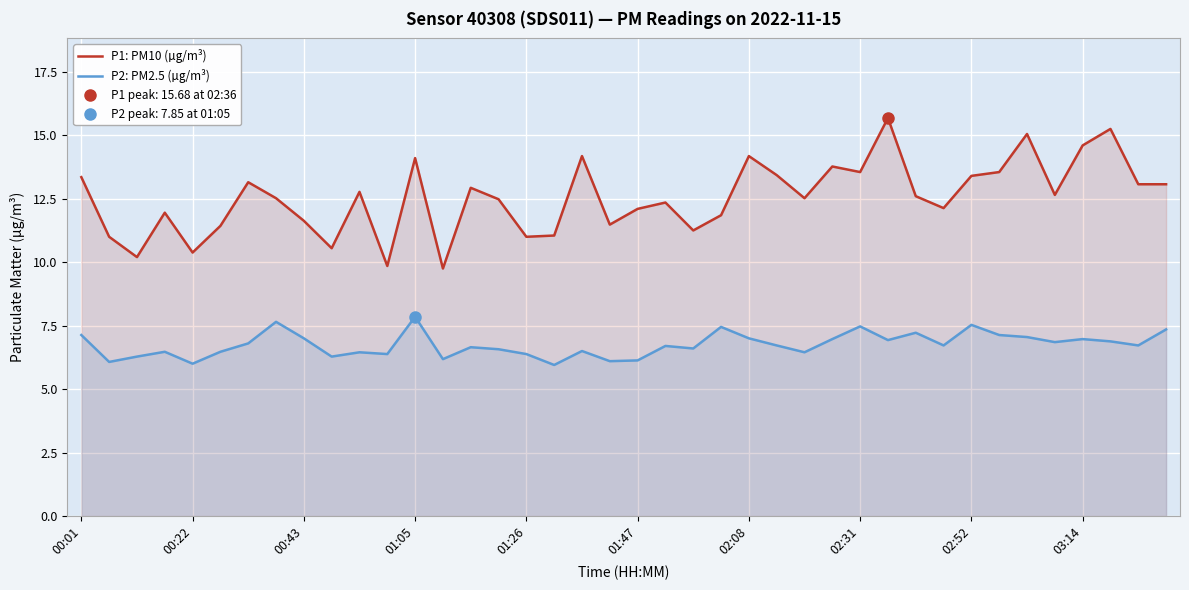

What is the minimum value for P2: PM2.5 (µg/m³)?

6.0